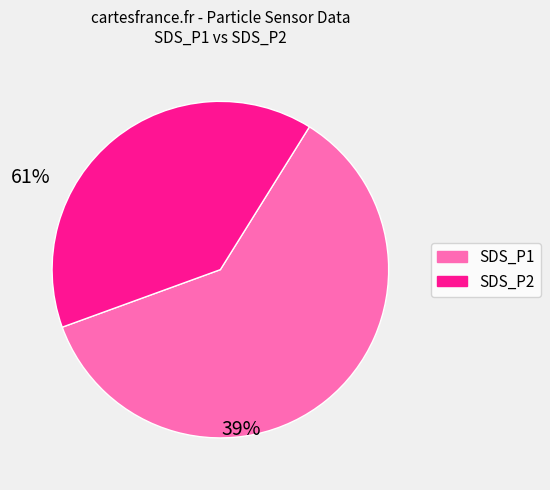

How many slices are in this pie chart?

2